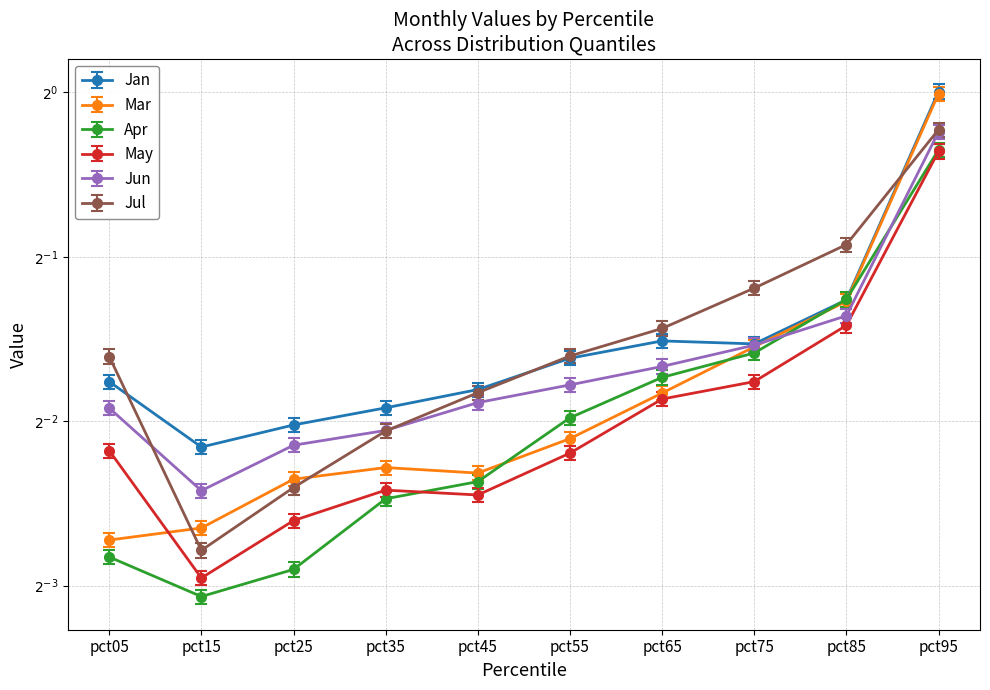

Reading right to left, extract all data points from this chart.

Jan: 1.0	0.4	0.3	0.4	0.3	0.3	0.3	0.2	0.2	0.3
Mar: 1.0	0.4	0.3	0.3	0.2	0.2	0.2	0.2	0.2	0.2
Apr: 0.8	0.4	0.3	0.3	0.3	0.2	0.2	0.1	0.1	0.1
May: 0.8	0.4	0.3	0.3	0.2	0.2	0.2	0.2	0.1	0.2
Jun: 0.9	0.4	0.4	0.3	0.3	0.3	0.2	0.2	0.2	0.3
Jul: 0.8	0.5	0.4	0.4	0.3	0.3	0.2	0.2	0.1	0.3